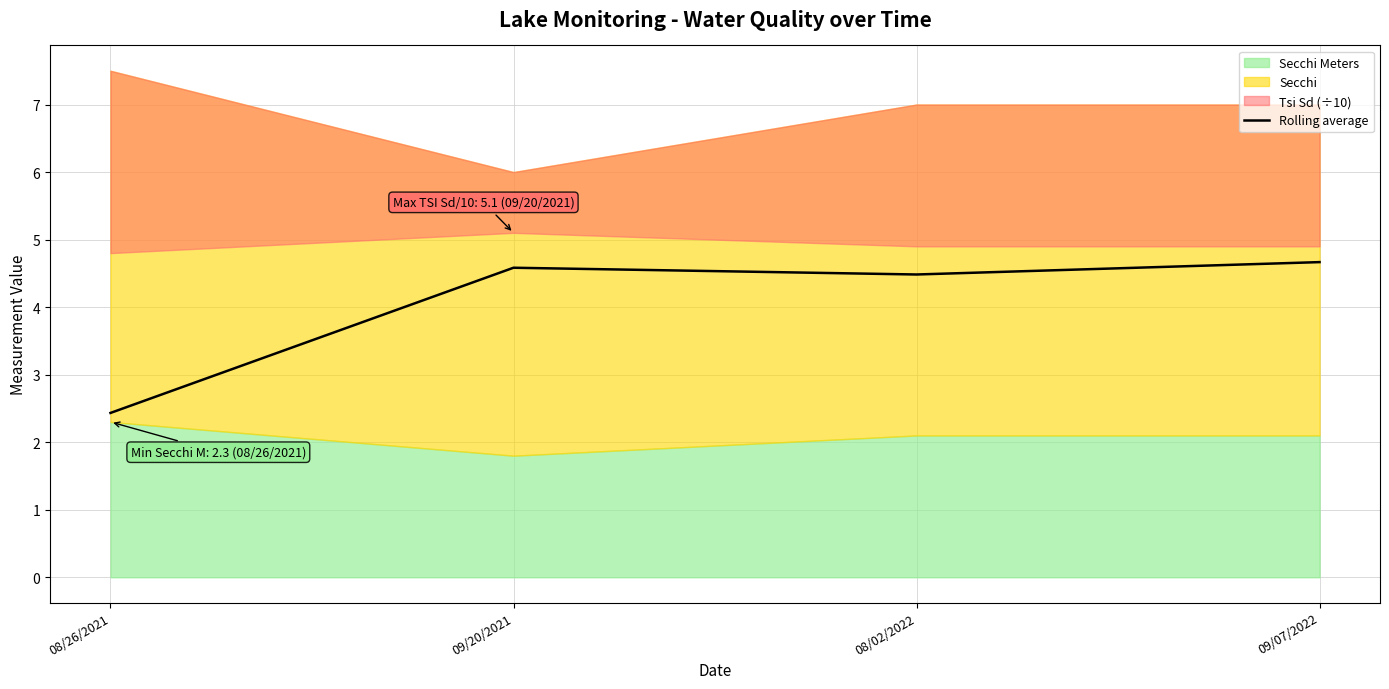

True or false: the data shows 3.9 at 08/26/2021.

False